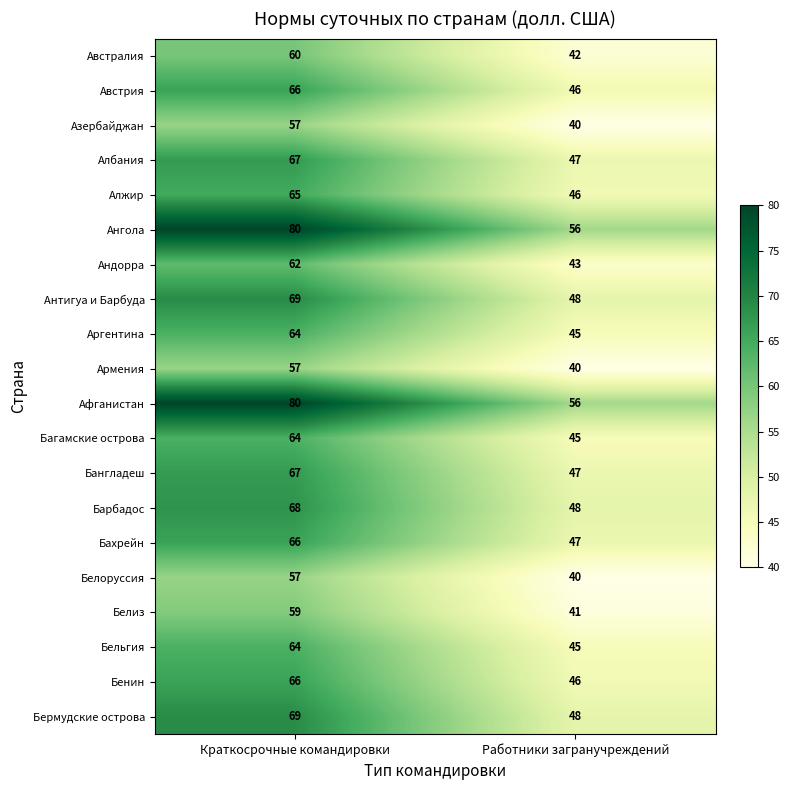

What is the difference between the maximum and minimum values in the Австралия series?

18